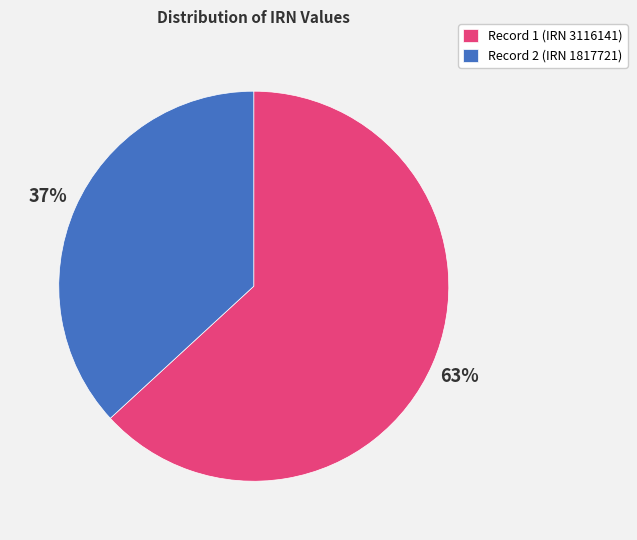

To the nearest percent, what is the difference between the largest and smallest slice percentages?

26%